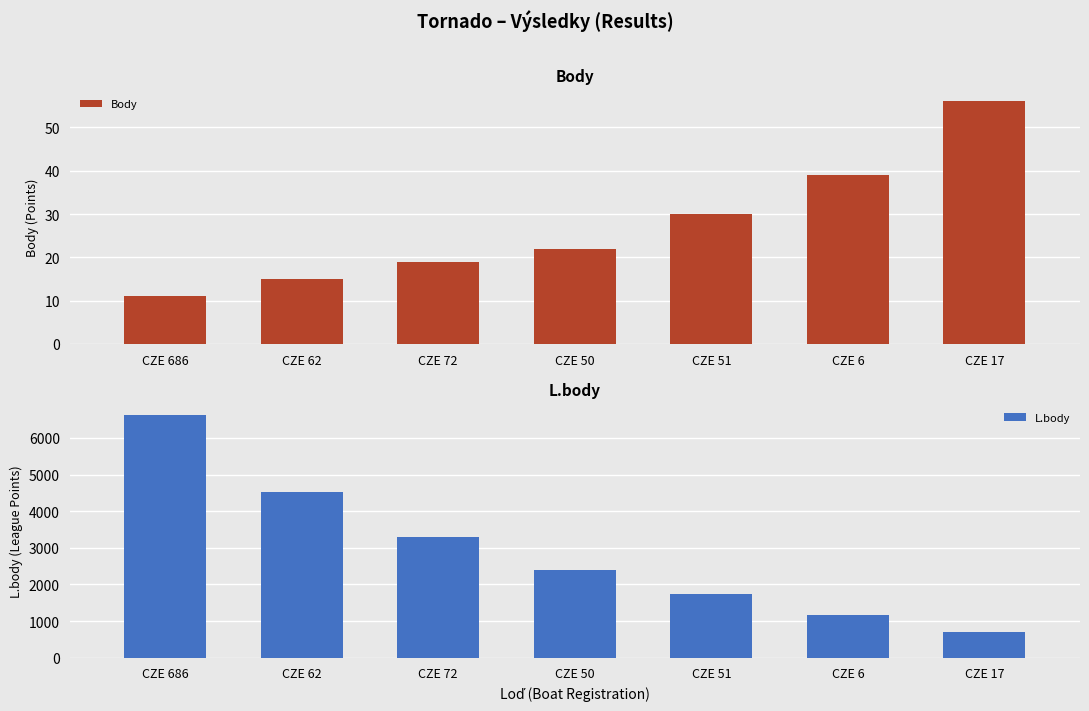

List the series in order of their overall mean, lowest first.

Body, L.body